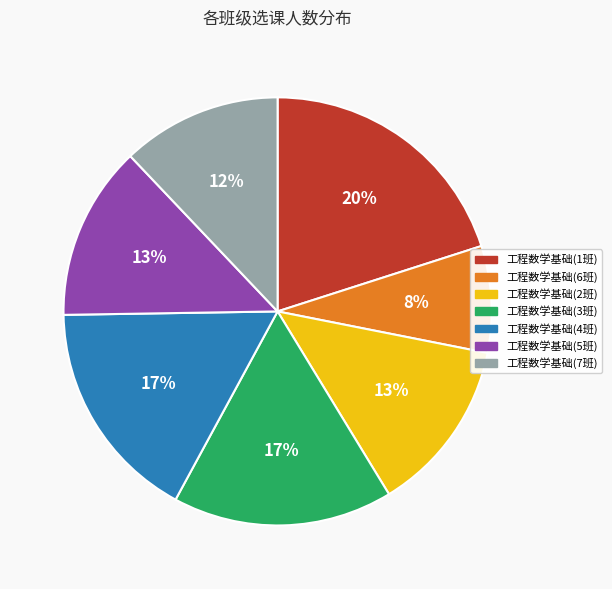

How many segments does this pie chart have?

7